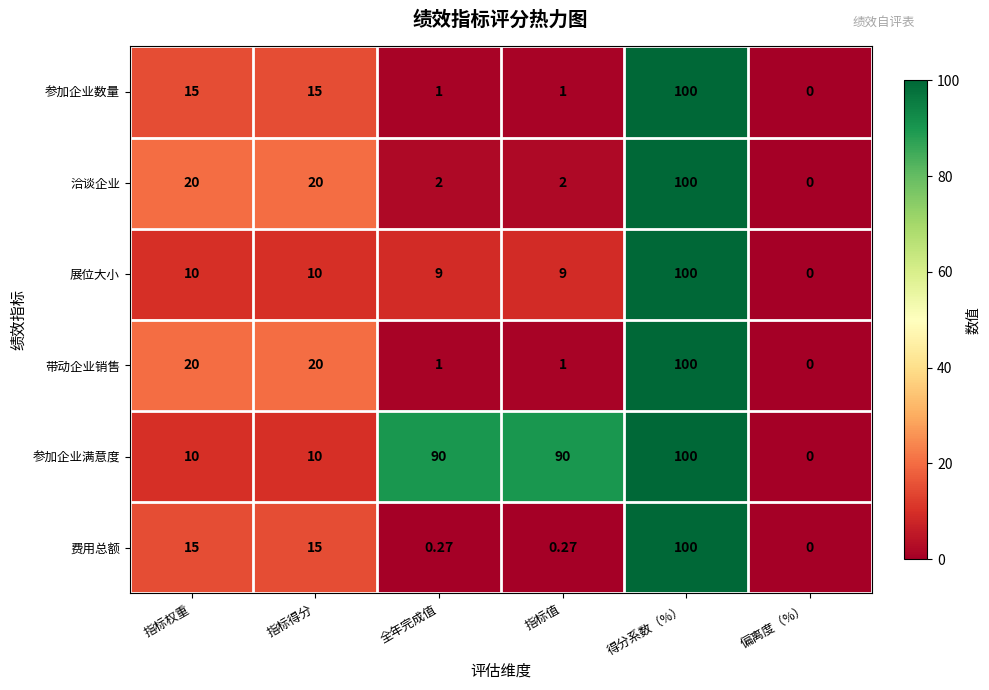

At which category is the sum across all series the highest?

得分系数（%）